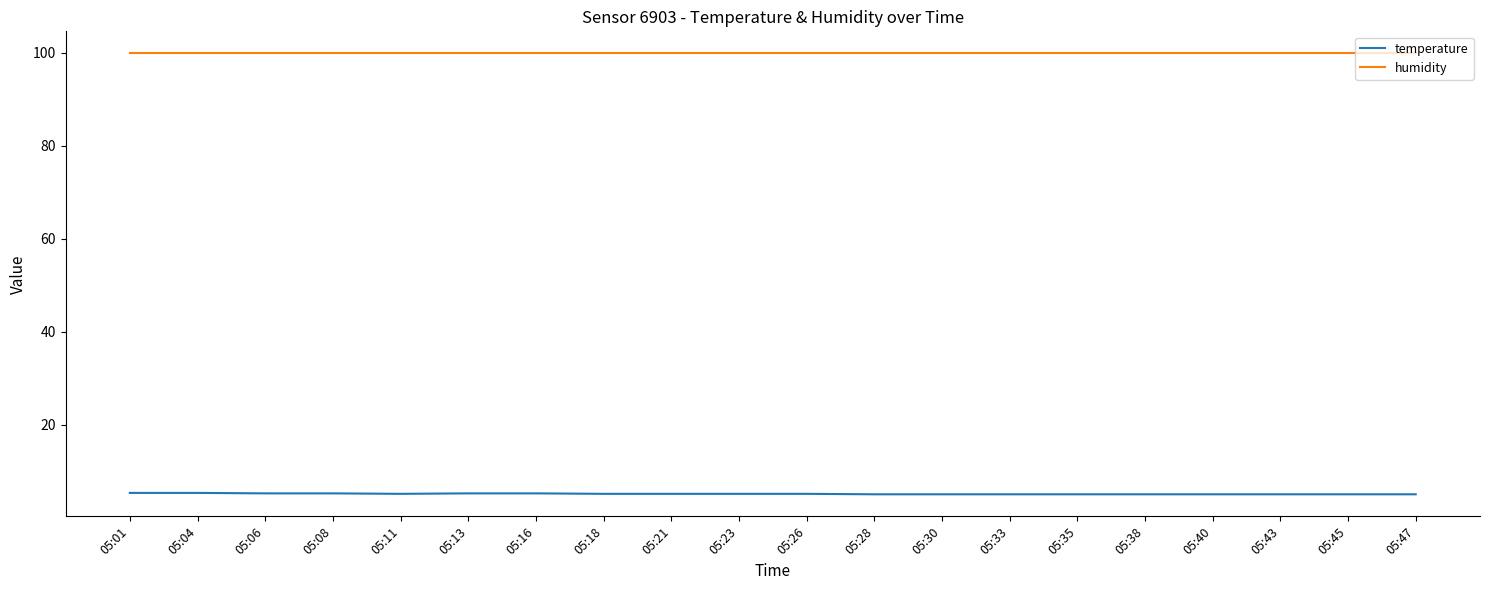

What is the difference between the highest and lowest values at 05:43?

94.8